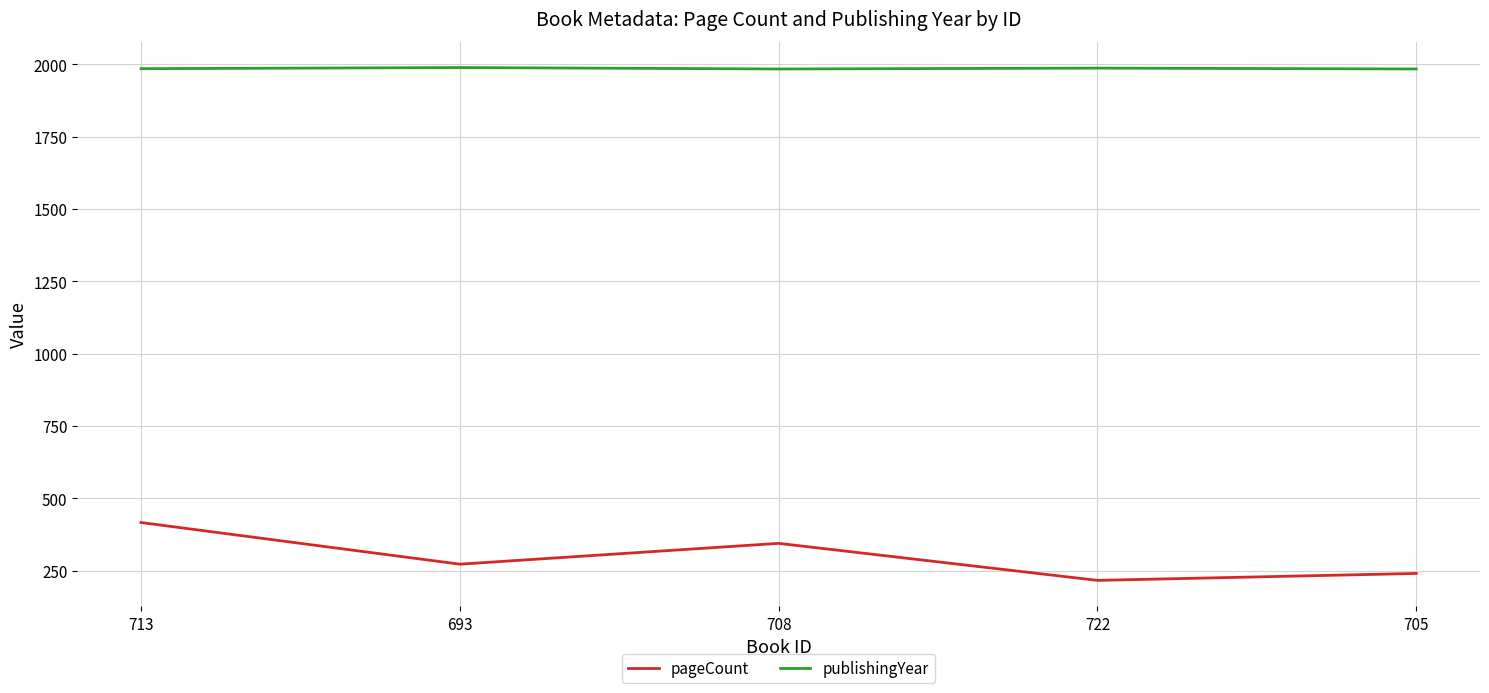

What is the spread (max minus min) of values at 722?

1771